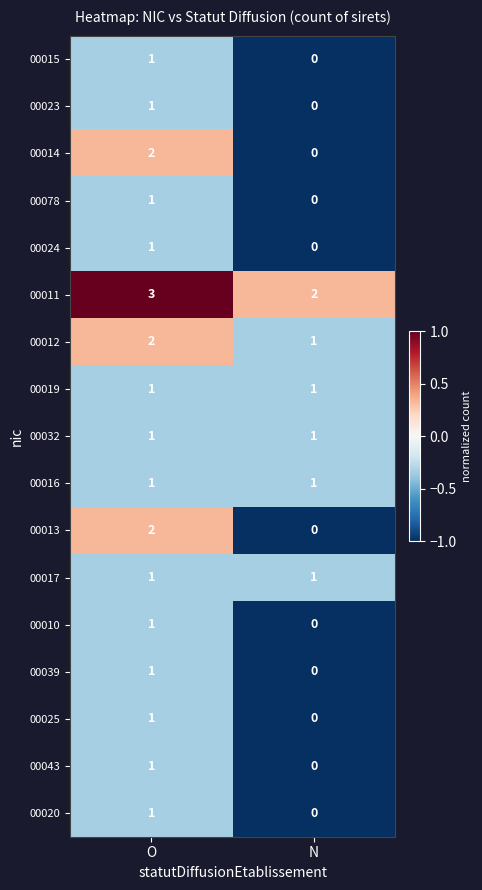

The value of 00012 at O is 2. True or false?

True